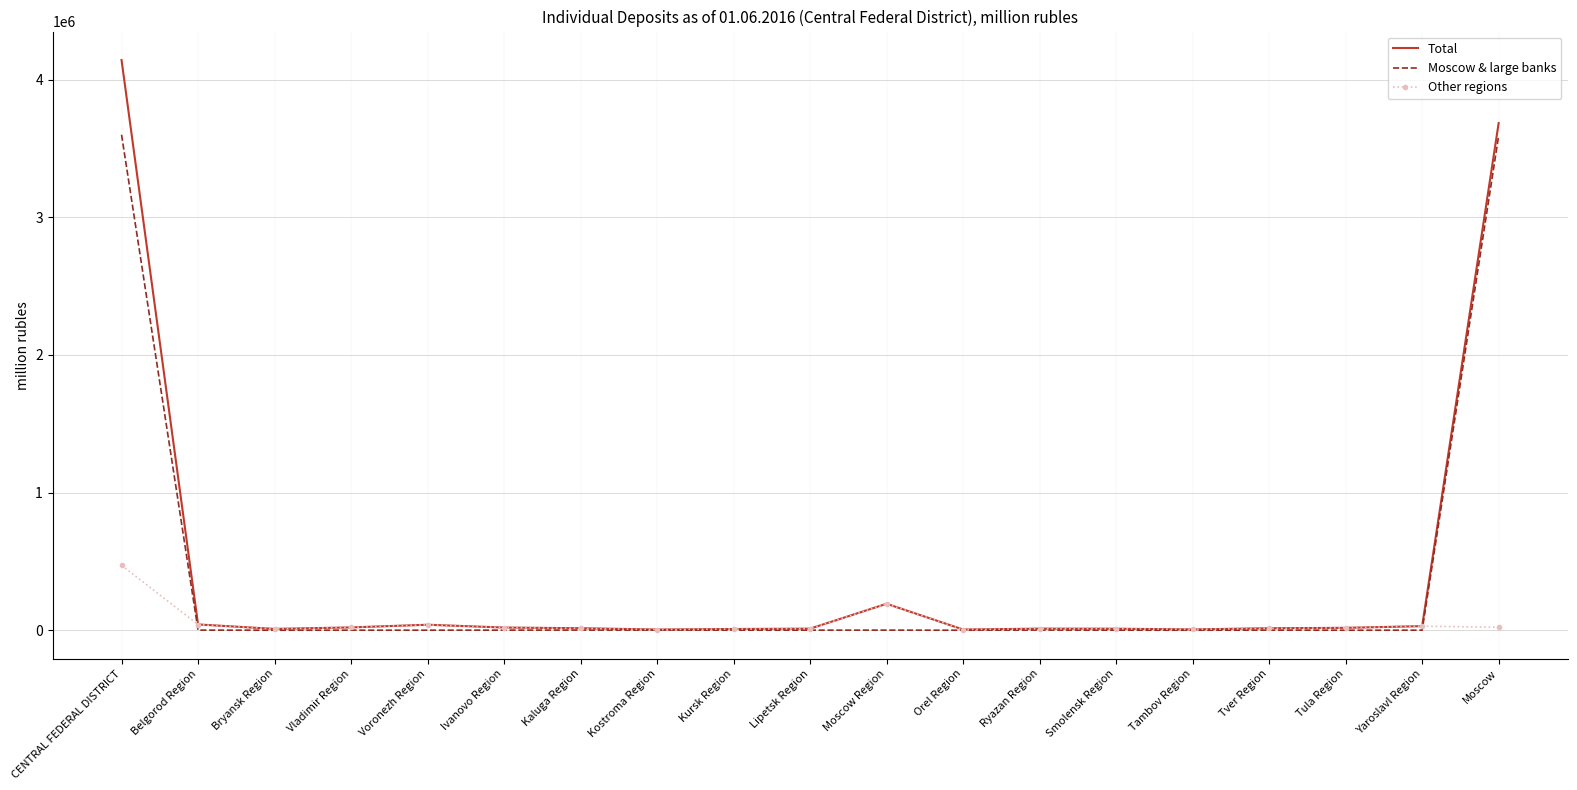

In Moscow & large banks, how many points are lower than both neighbors (excluding endpoints)?

5